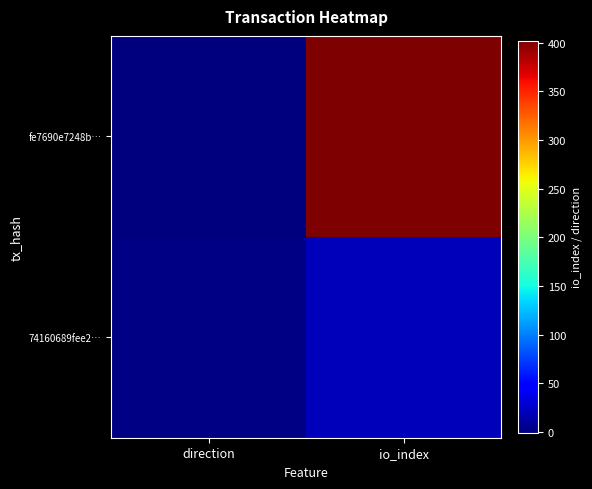

What is the difference between the highest and lowest values at io_index?

382